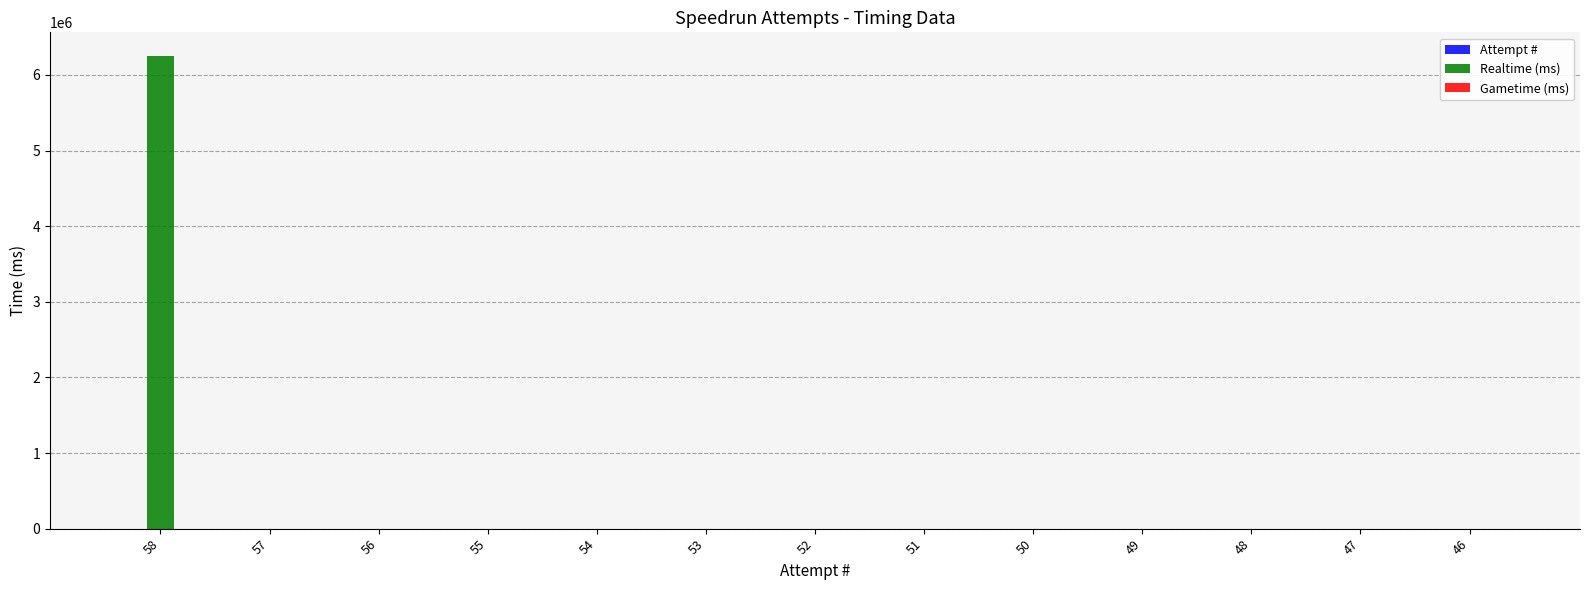

How many series are shown in this chart?

2